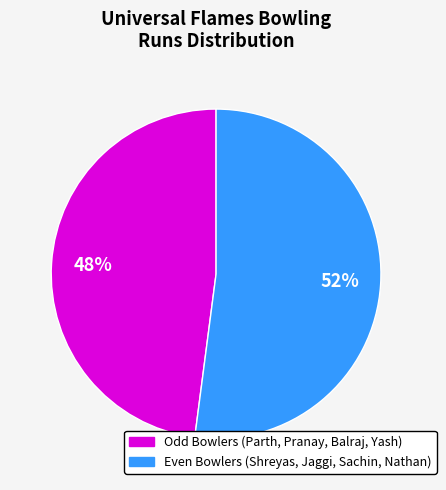

To the nearest percent, what is the difference between the largest and smallest slice percentages?

4%